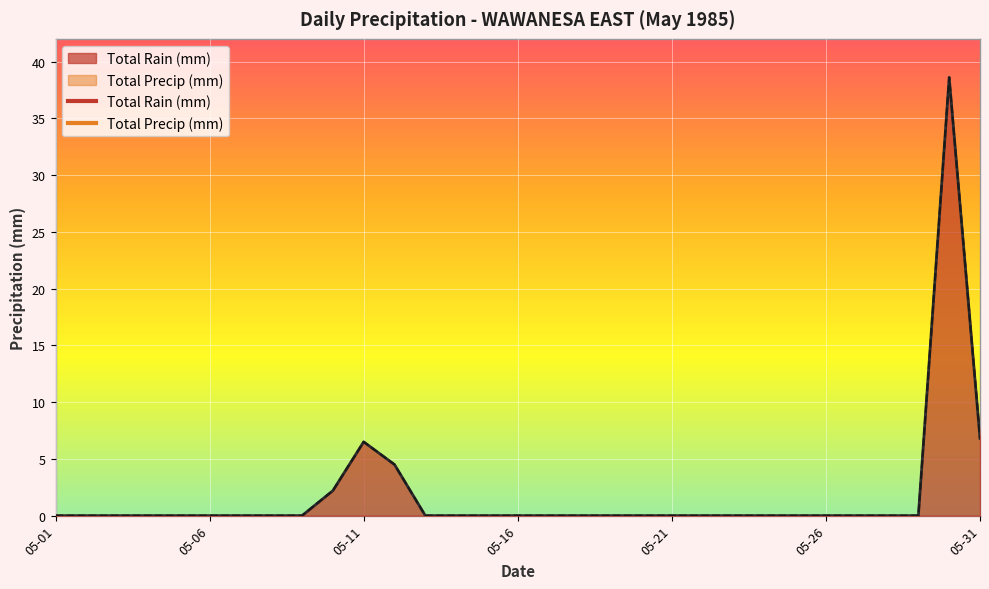

True or false: Total Rain (mm) and Total Precip (mm) cross at least once.

False